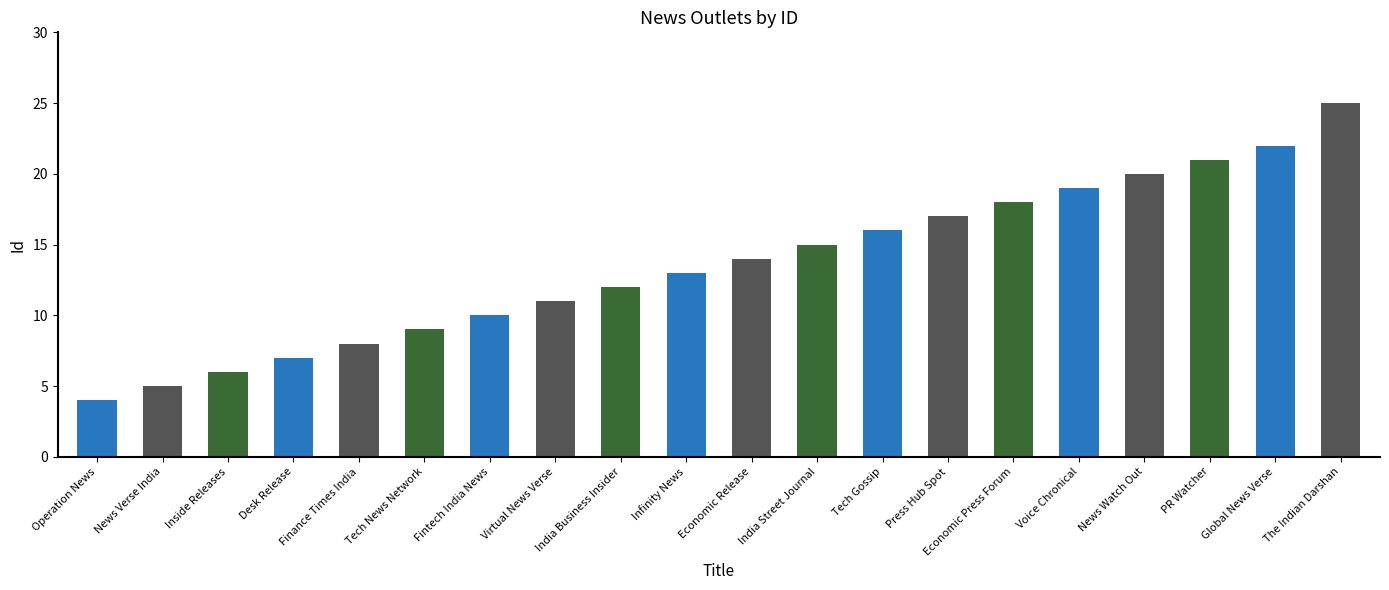

Approximately how many times larger is the value at Inside Releases compared to Infinity News?

0.5